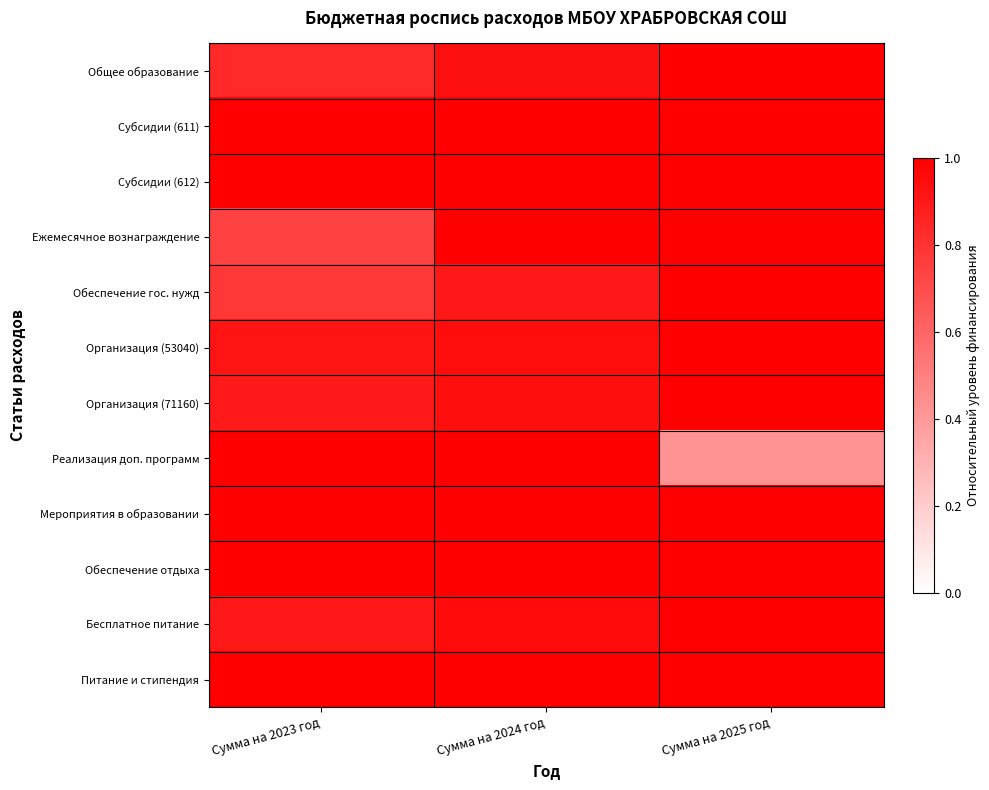

Which series has the largest range (max minus min)?

Реализация доп. программ